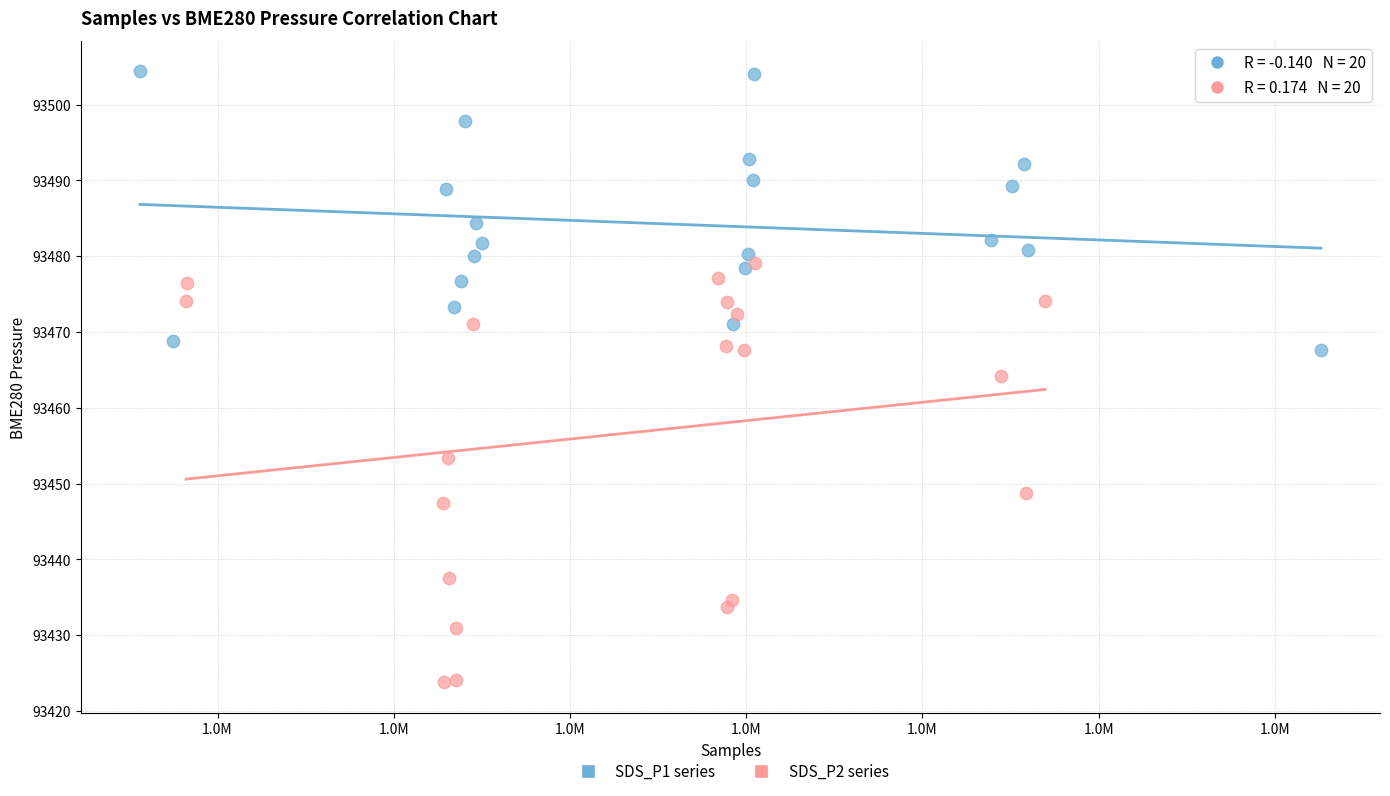

What are all the series names shown in the legend?

SDS_P1 series, SDS_P2 series